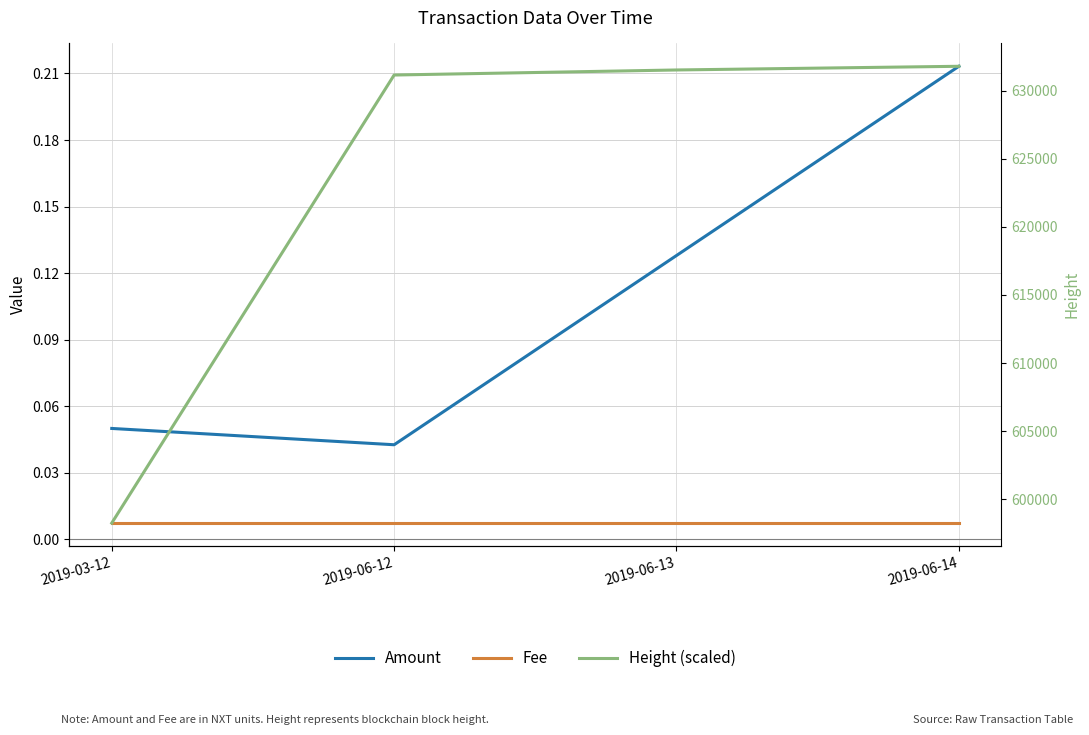

Reading right to left, what are all the values shown in this chart?

Amount: 2019-06-14=0.2	2019-06-13=0.1	2019-06-12=0.0	2019-03-12=0.1
Fee: 2019-06-14=0.0	2019-06-13=0.0	2019-06-12=0.0	2019-03-12=0.0
Height (scaled): 2019-06-14=631796.0	2019-06-13=631525.0	2019-06-12=631154.0	2019-03-12=598249.0